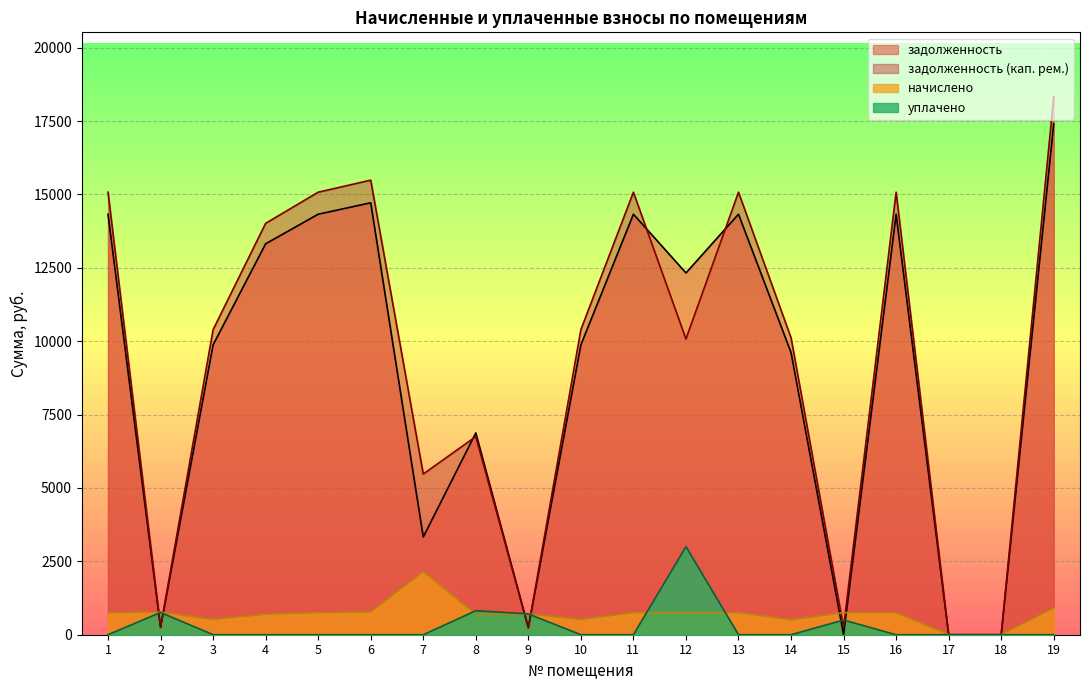

Which series changed the most between 6 and 16?

задолженность (кап. рем.)